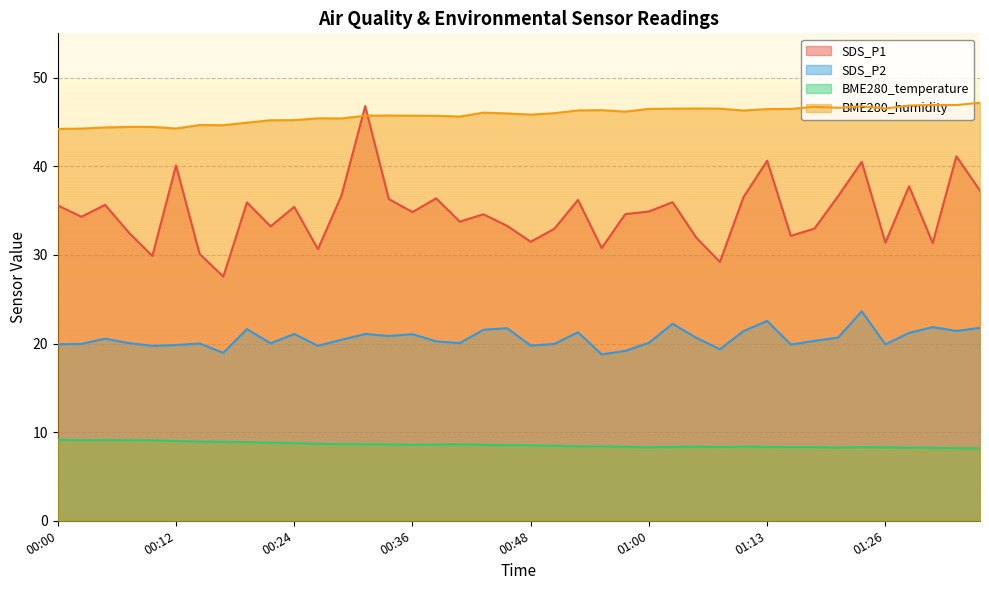

At which category does the chart reach its minimum across all series?

01:33